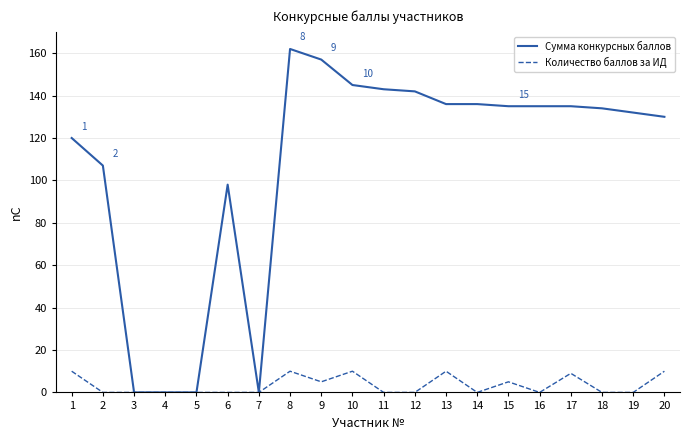

Reading left to right, transcribe all the data shown in this chart.

Сумма конкурсных баллов: 120	107	0	0	0	98	0	162	157	145	143	142	136	136	135	135	135	134	132	130
Количество баллов за ИД: 10	0	0	0	0	0	0	10	5	10	0	0	10	0	5	0	9	0	0	10